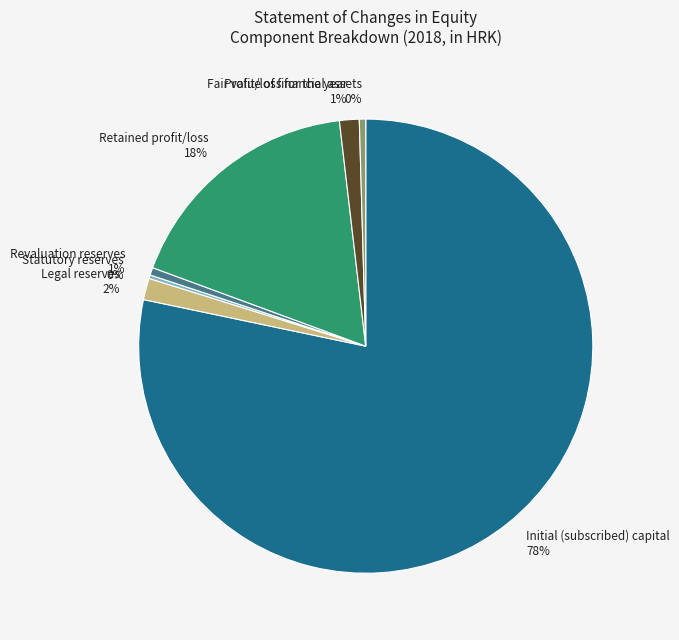

The Initial (subscribed) capital slice represents 72% of the pie. True or false?

False